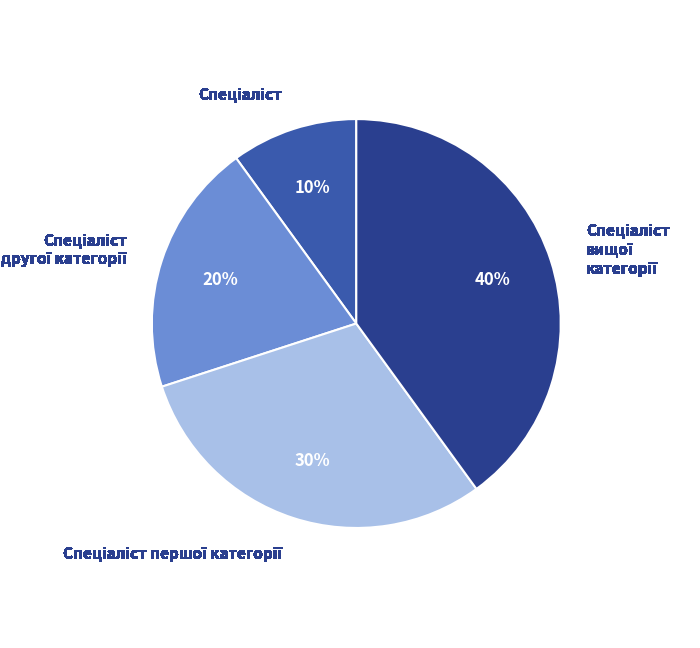

To the nearest percent, what is the average slice percentage?

25%